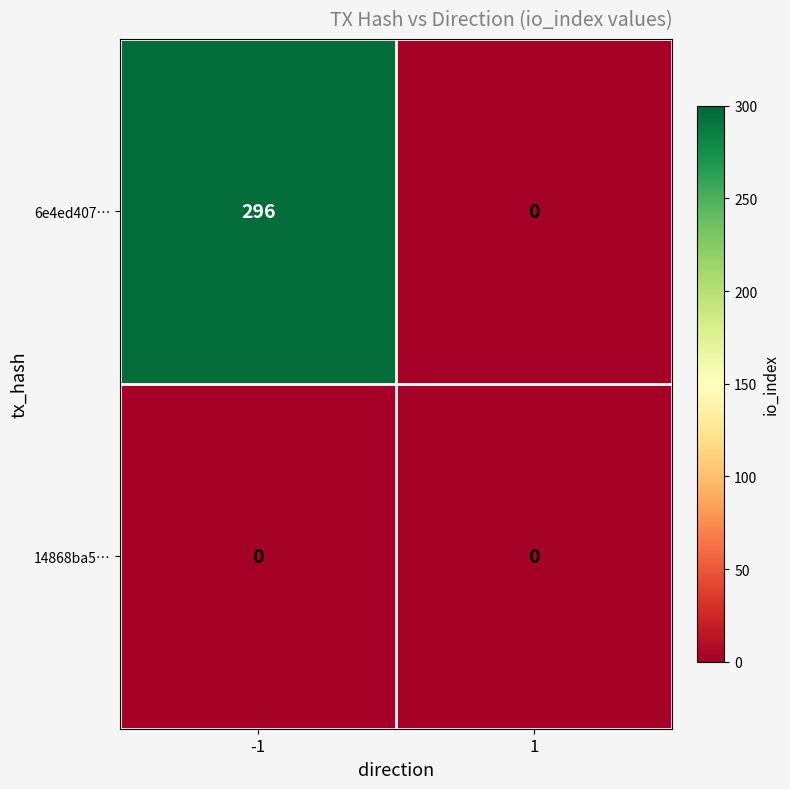

What is the total value across all series at -1?

296